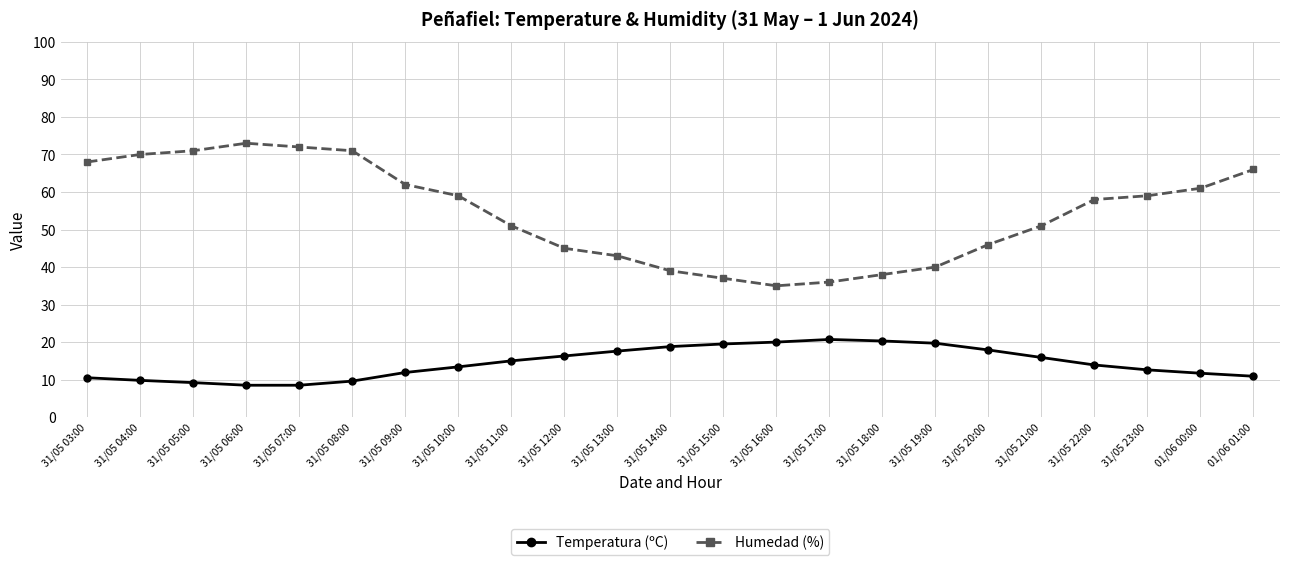

What value does the Humedad (%) series have at 31/05 12:00?

45.0